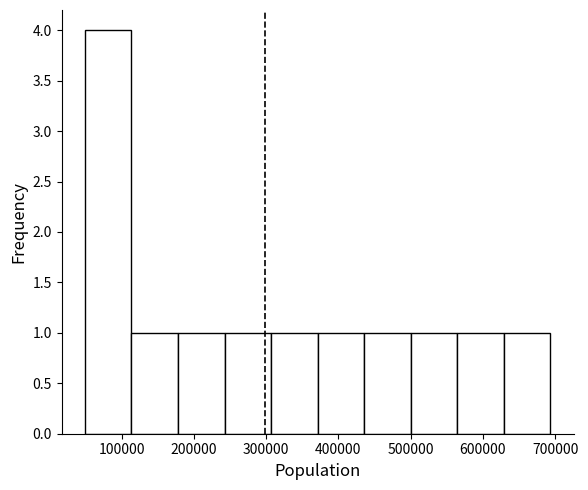

How tall is the bar that spans 240000 to 310000 on the x-axis? Neither the bar edges nor the heights are printed on the chart, so give them approximately, as read against the axes.

1